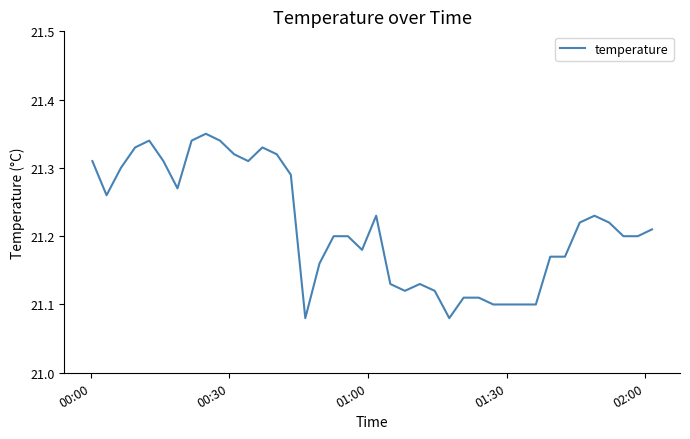

What is the difference between the maximum and minimum values?

0.3